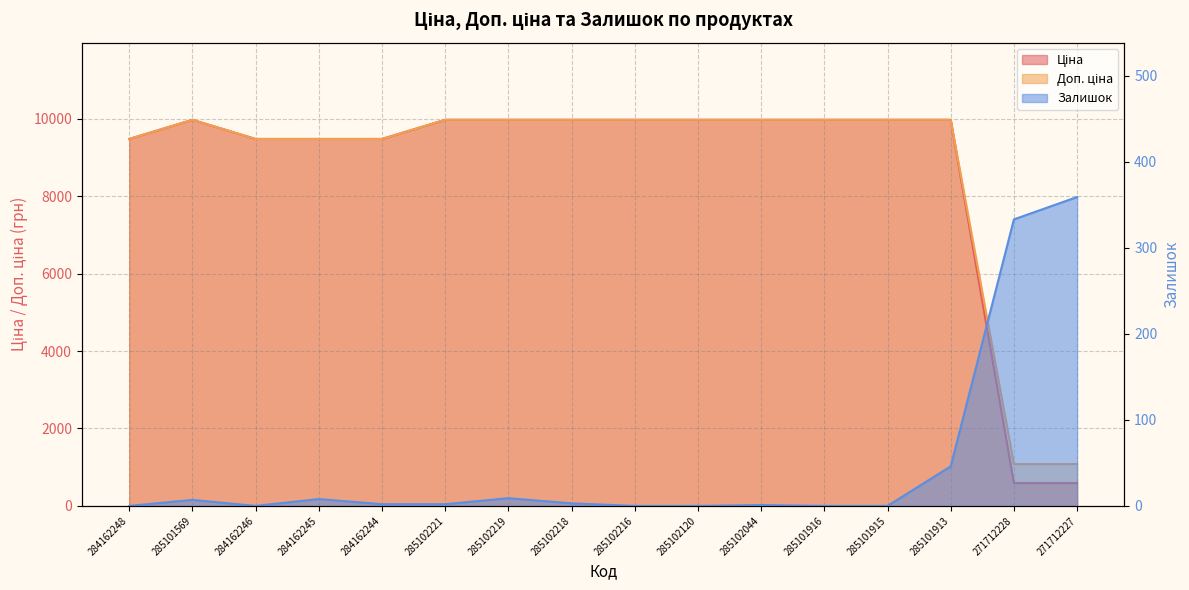

At 271712227, list the series in order from largest to smallest.

Доп. ціна, Ціна, Залишок